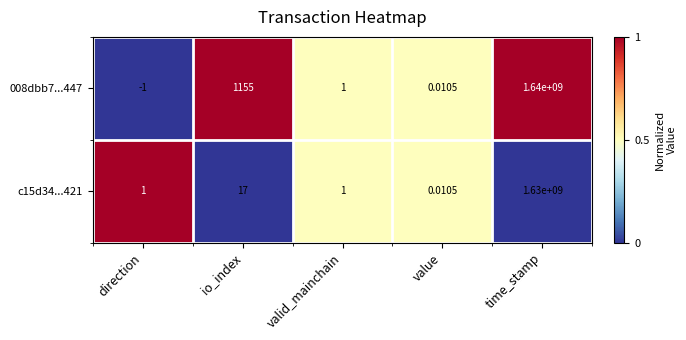

At which label does 008dbb7...447 first exceed 1?

io_index